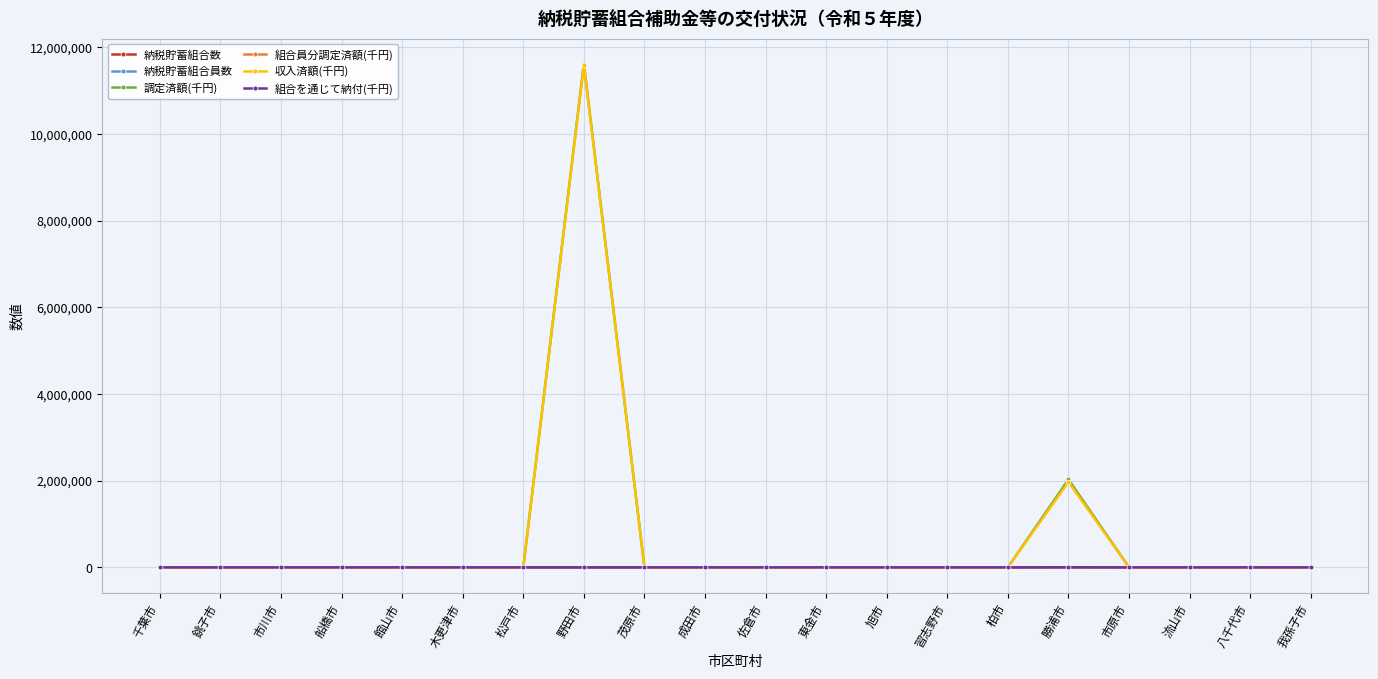

True or false: 調定済額(千円) has more than 1 interior local peaks.

True